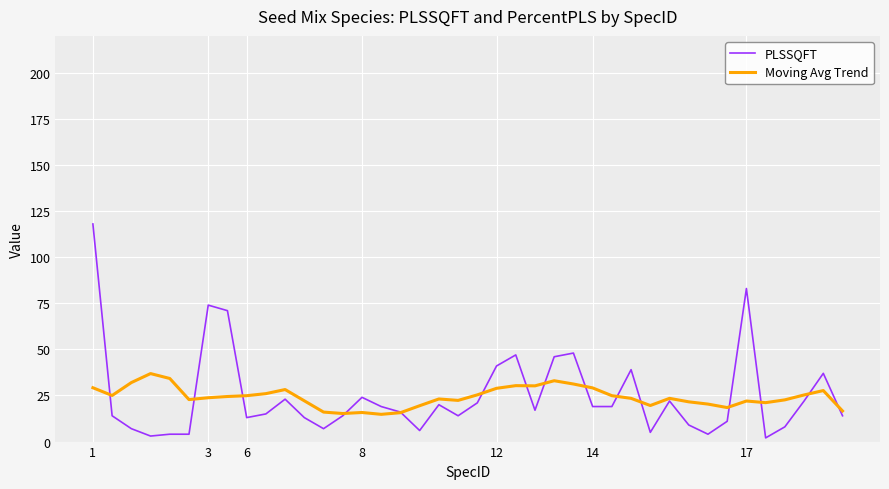

Which series has the largest range (max minus min)?

PLSSQFT